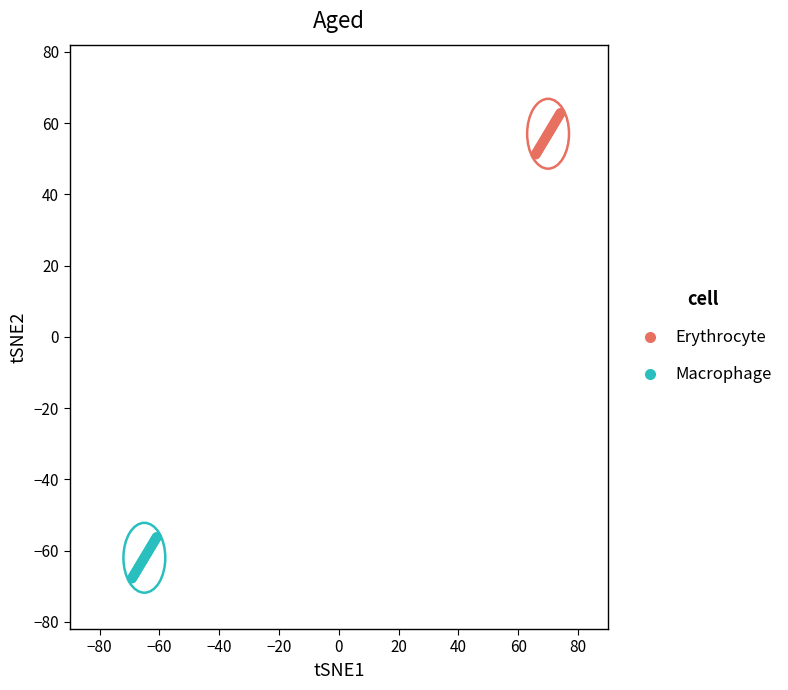

Which series reaches the maximum Y coordinate?

Erythrocyte